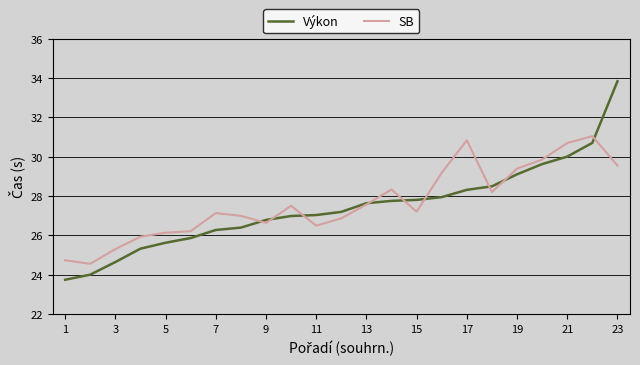

What is the value of the Výkon point at the 11th from the left?

27.0